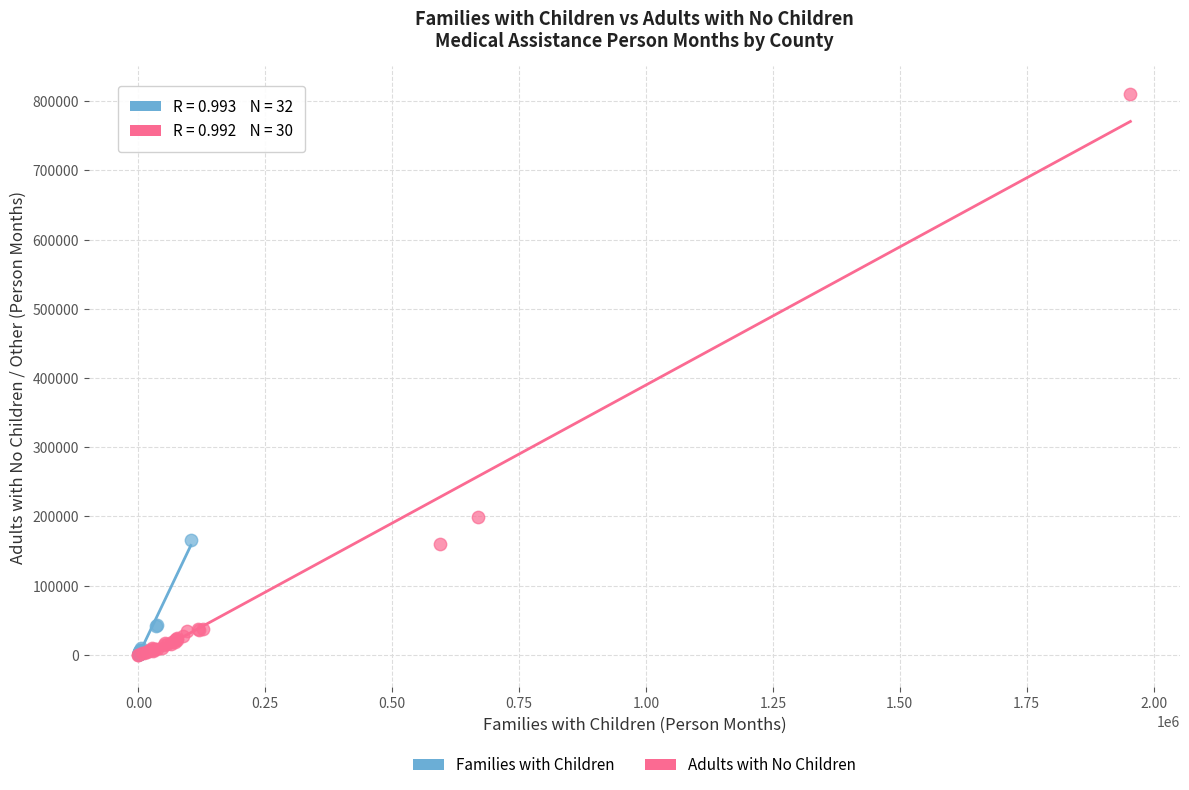

Which series has the largest Y range (max minus min)?

Adults with No Children